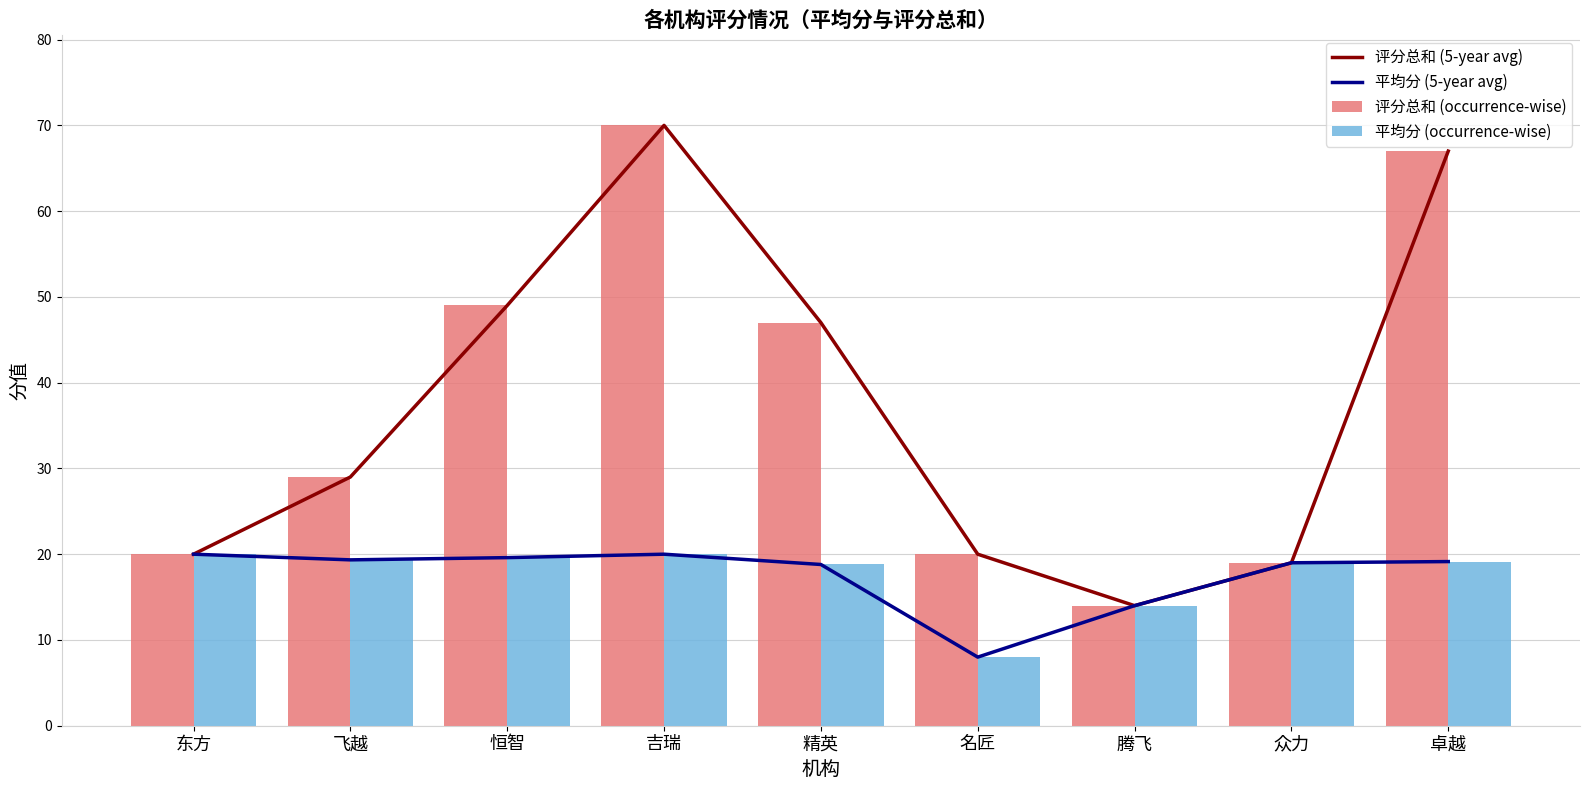

At 腾飞, list the series in order from largest to smallest.

评分总和 (5-year avg), 平均分 (5-year avg), 评分总和 (occurrence-wise), 平均分 (occurrence-wise)